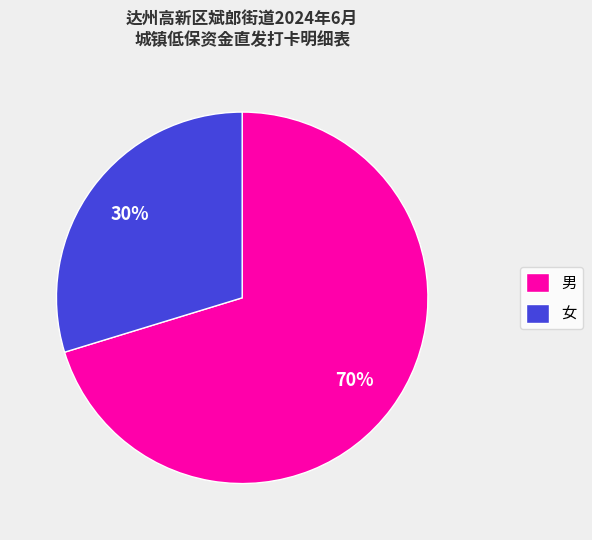

Is it true that 男 is 70% of the pie?

True